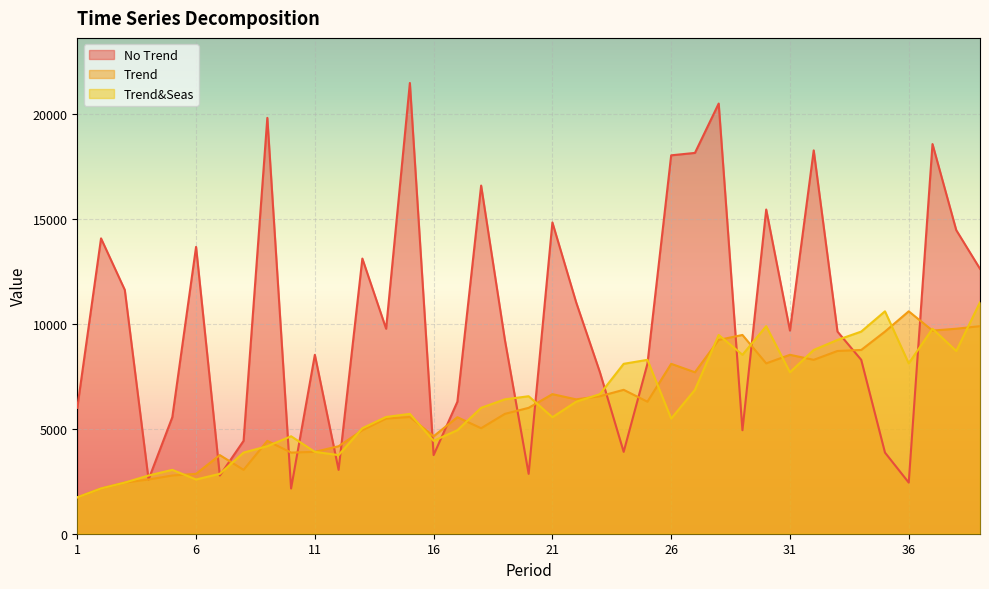

Is it true that Trend equals 3045 at 8?

True